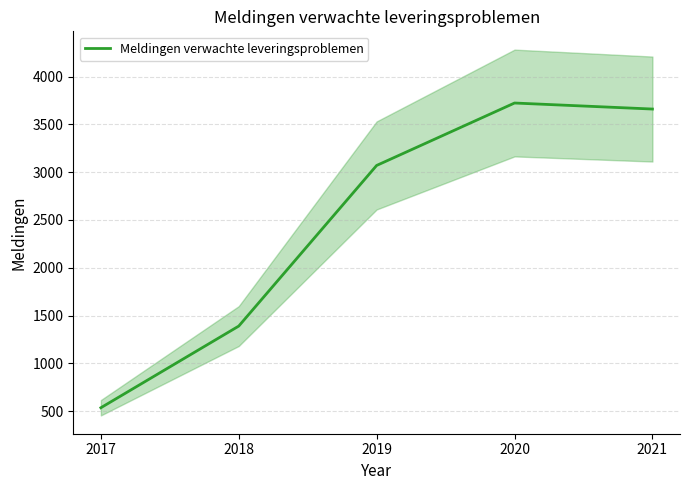

Is it true that the value at 2019 is 3070?

True